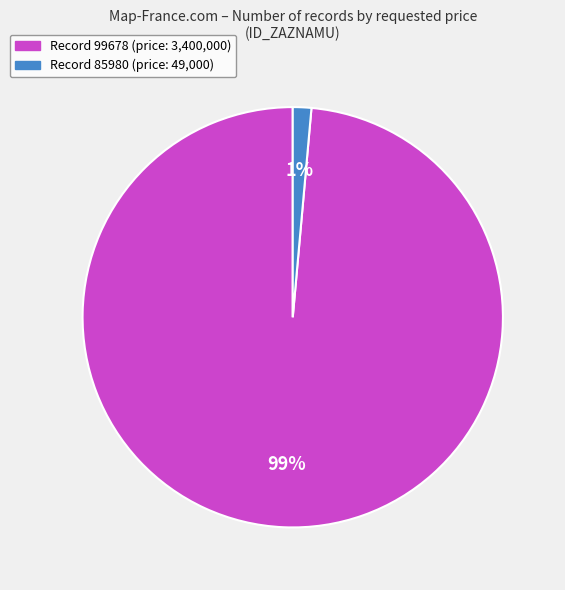

To the nearest percent, what is the average slice percentage?

50%